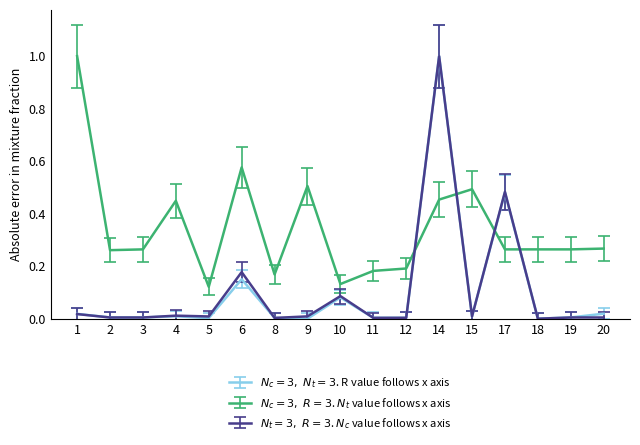

At which category is the sum across all series the highest?

14